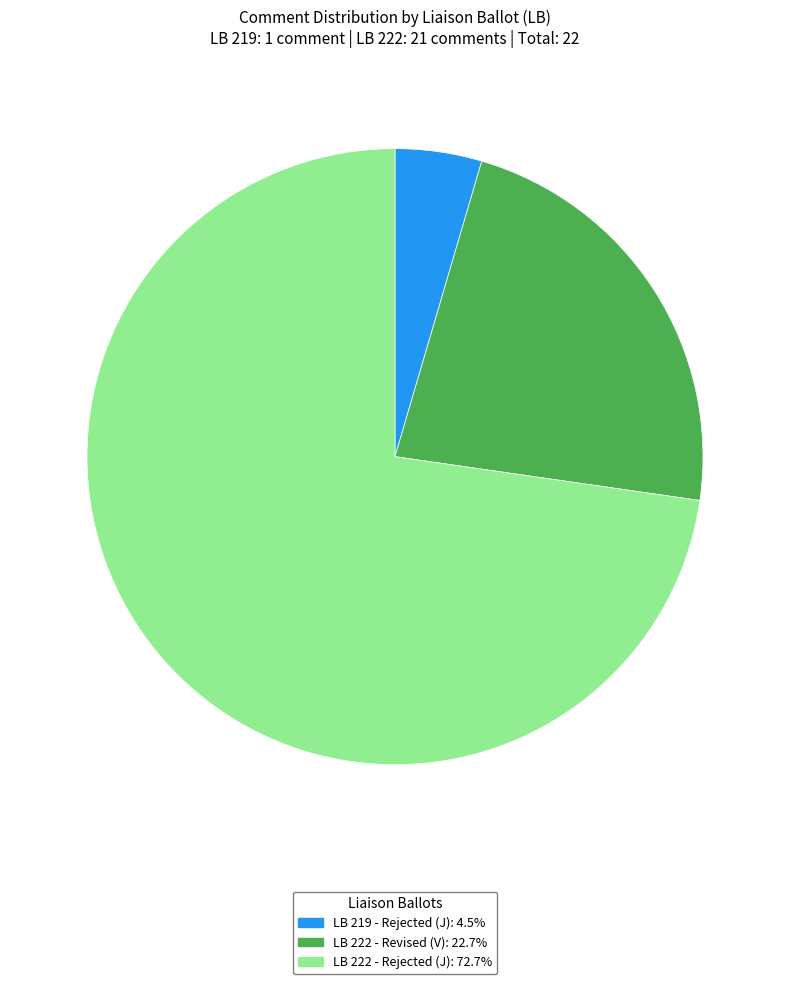

Is there a majority slice in this chart?

Yes